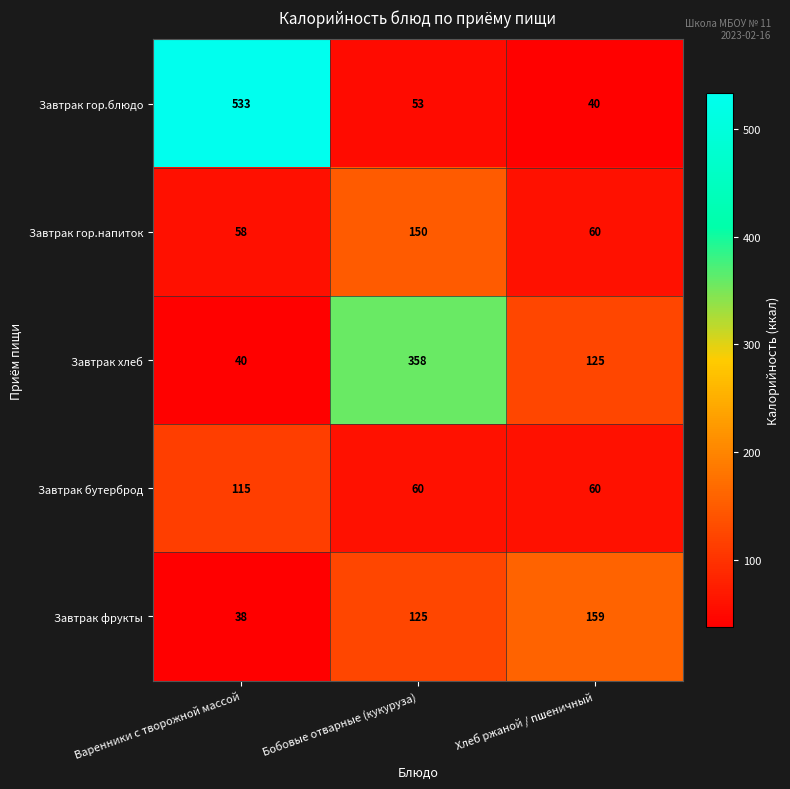

What value does the Завтрак бутерброд series have at Варенники с творожной массой, to the nearest 5?

115